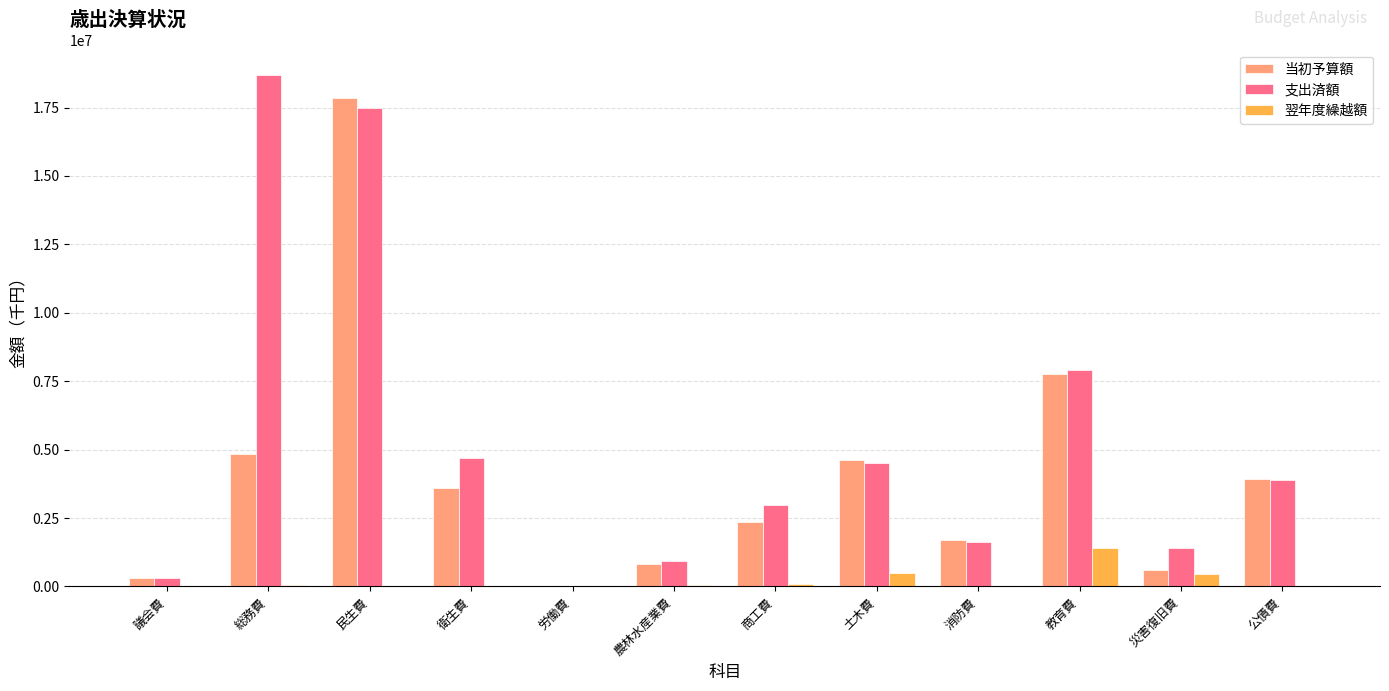

What is the sum of all 翌年度繰越額 values?

2562968